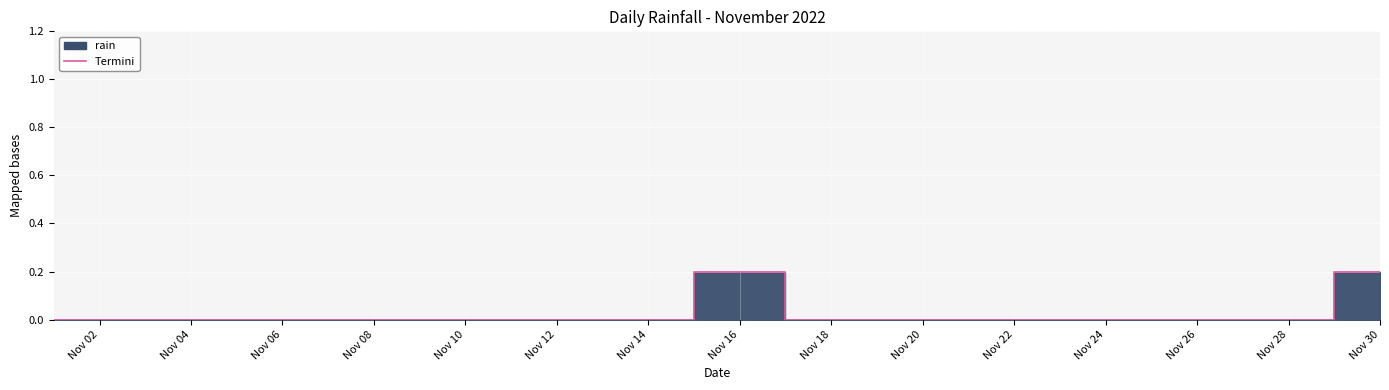

List the labels in order of value, smallest first.

2022-11-01, 2022-11-02, 2022-11-03, 2022-11-04, 2022-11-05, 2022-11-06, 2022-11-07, 2022-11-08, 2022-11-09, 2022-11-10, 2022-11-11, 2022-11-12, 2022-11-13, 2022-11-14, 2022-11-17, 2022-11-18, 2022-11-19, 2022-11-20, 2022-11-21, 2022-11-22, 2022-11-23, 2022-11-24, 2022-11-25, 2022-11-26, 2022-11-27, 2022-11-28, 2022-11-15, 2022-11-16, 2022-11-29, 2022-11-30